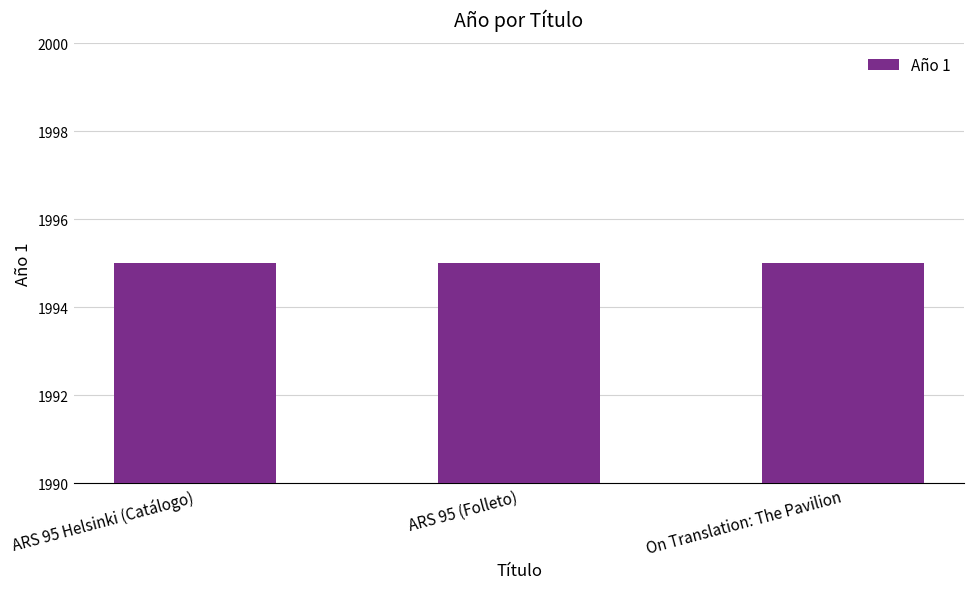

What is the maximum value shown in the chart?

1995